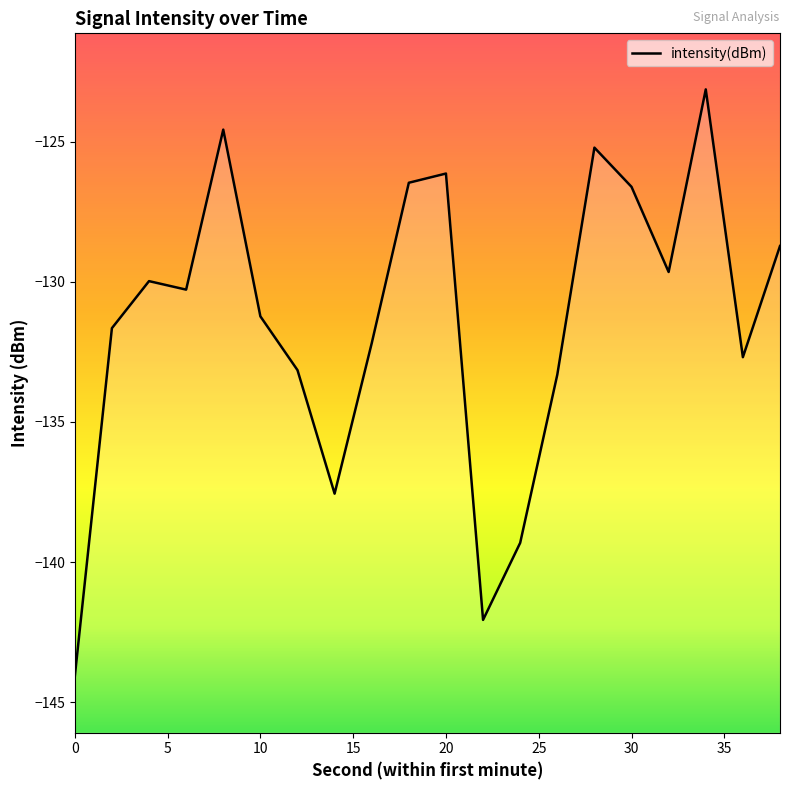

What is the sum of all values?

-2628.0